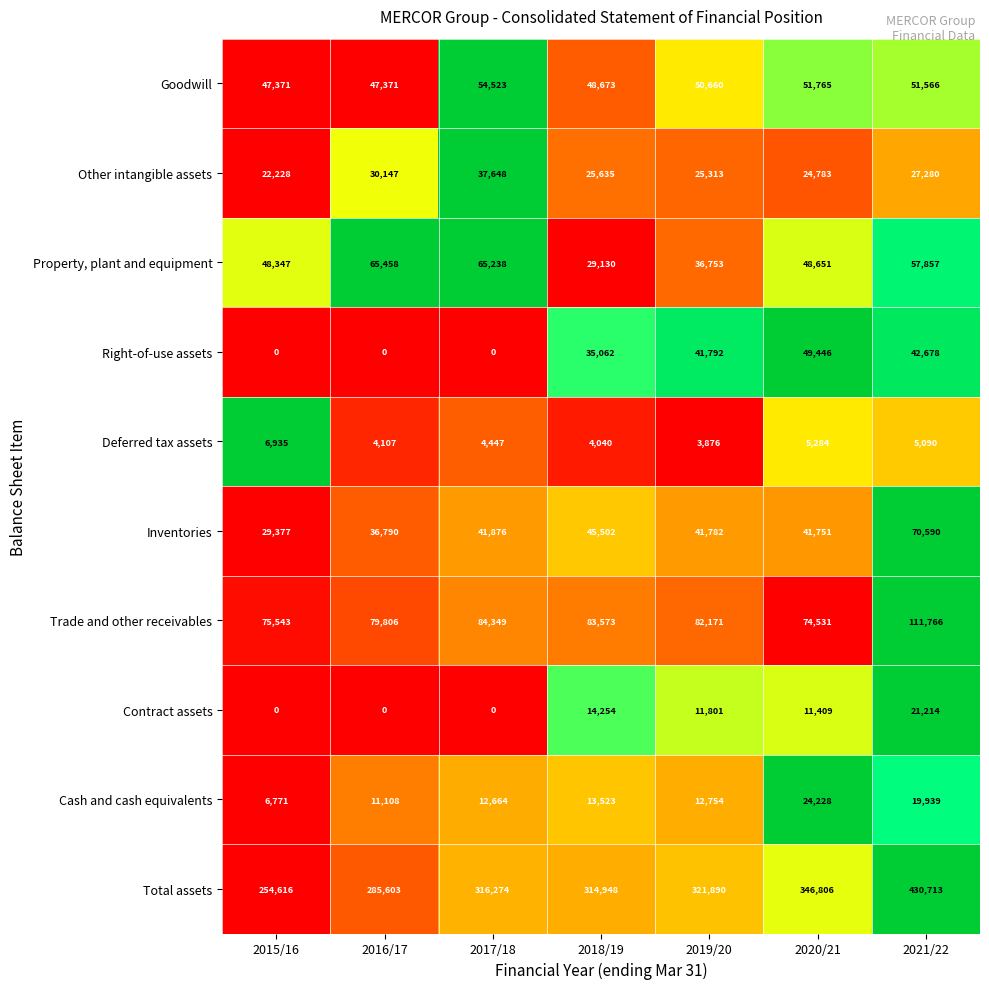

What is the average value of the Cash and cash equivalents series?

14427